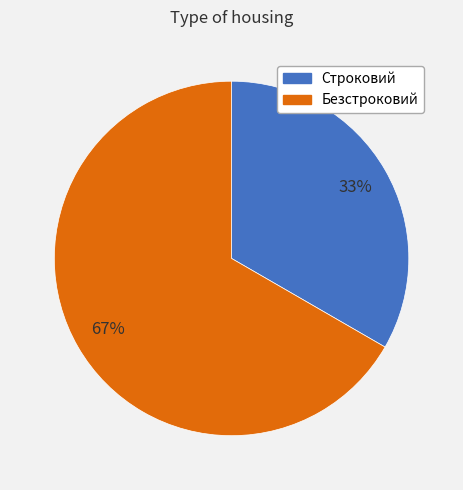

What is the largest slice in the pie chart?

Безстроковий